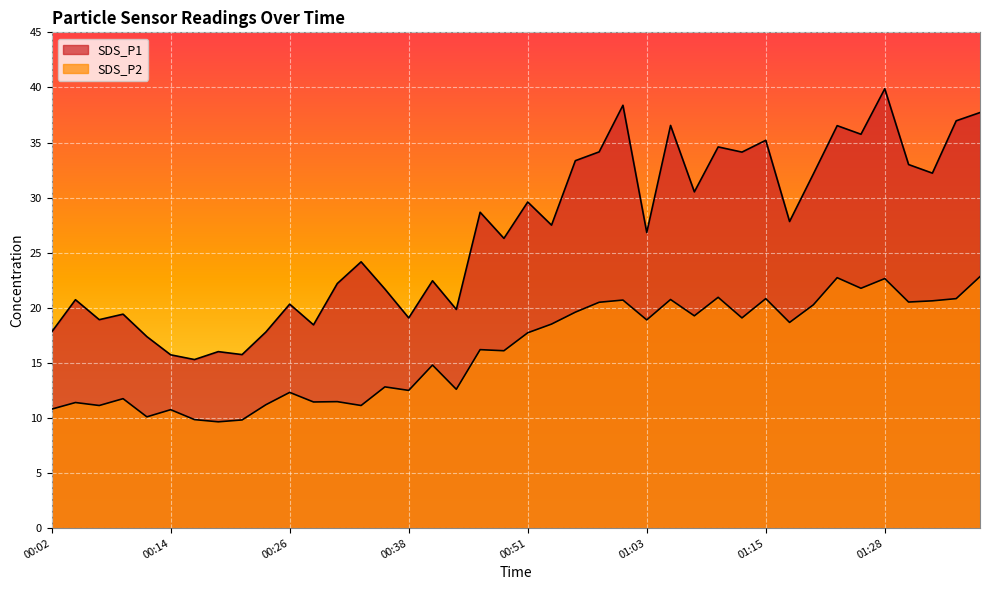

What is the difference between the SDS_P2 values at 00:43 and 00:41?

2.2